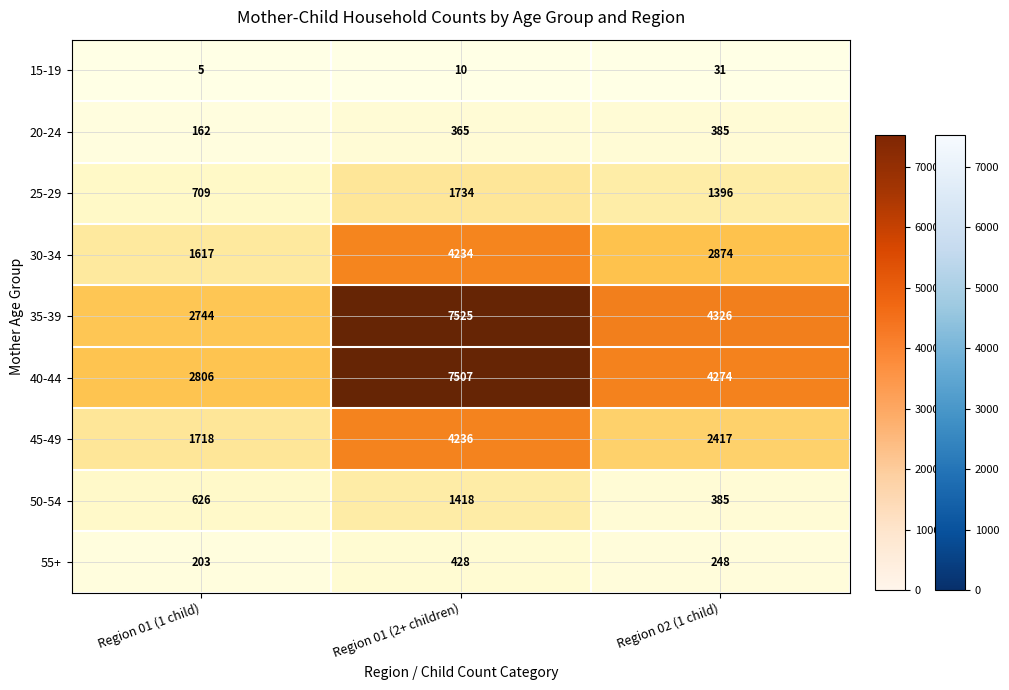

Reading left to right, list all the values displayed in this chart.

15-19: 5	10	31
20-24: 162	365	385
25-29: 709	1734	1396
30-34: 1617	4234	2874
35-39: 2744	7525	4326
40-44: 2806	7507	4274
45-49: 1718	4236	2417
50-54: 626	1418	385
55+: 203	428	248